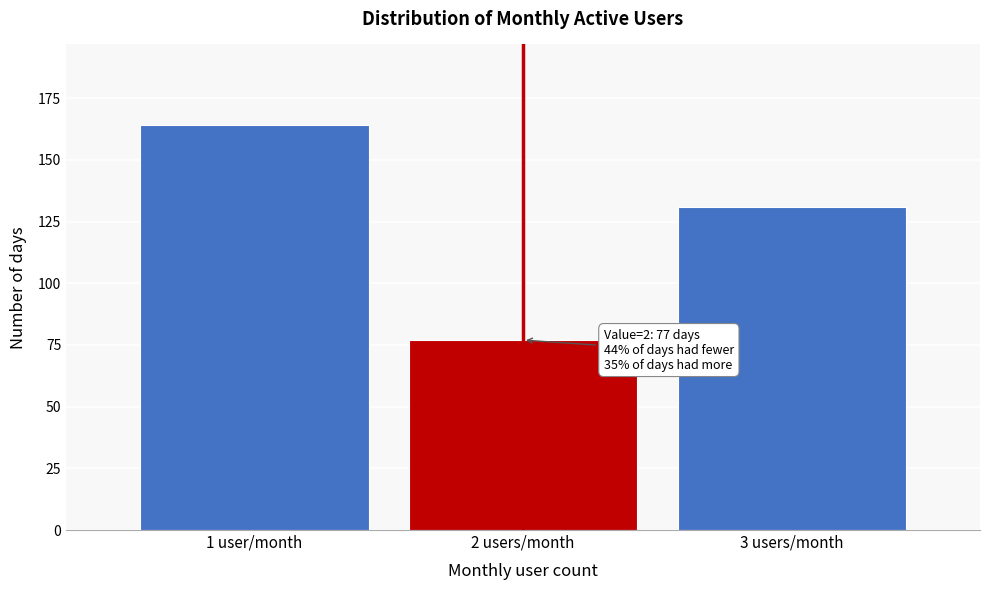

Reading left to right, transcribe all the data shown in this chart.

164	77	131